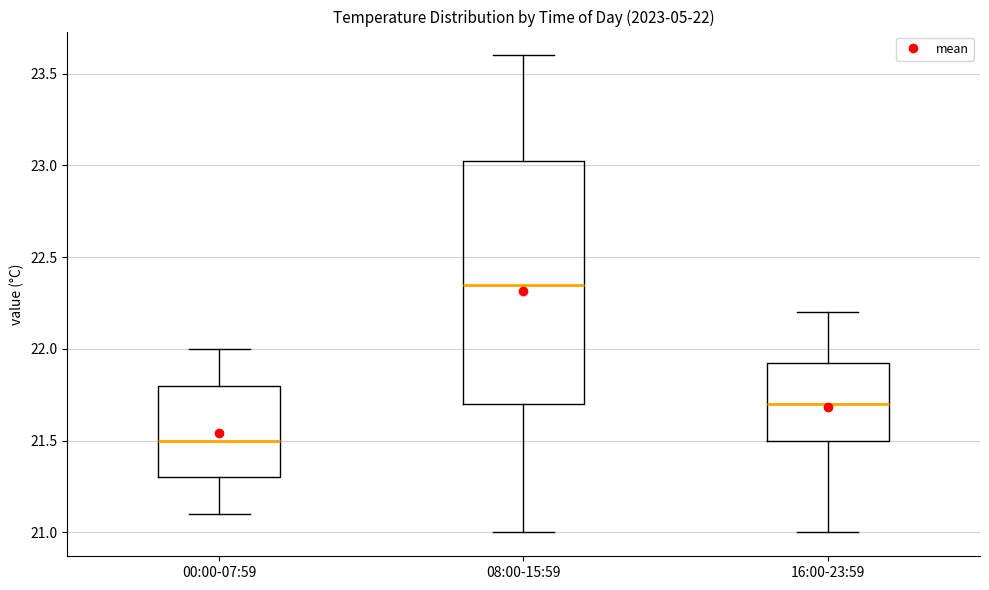

Which box is the tallest, from its lower edge to its upper edge?

08:00-15:59